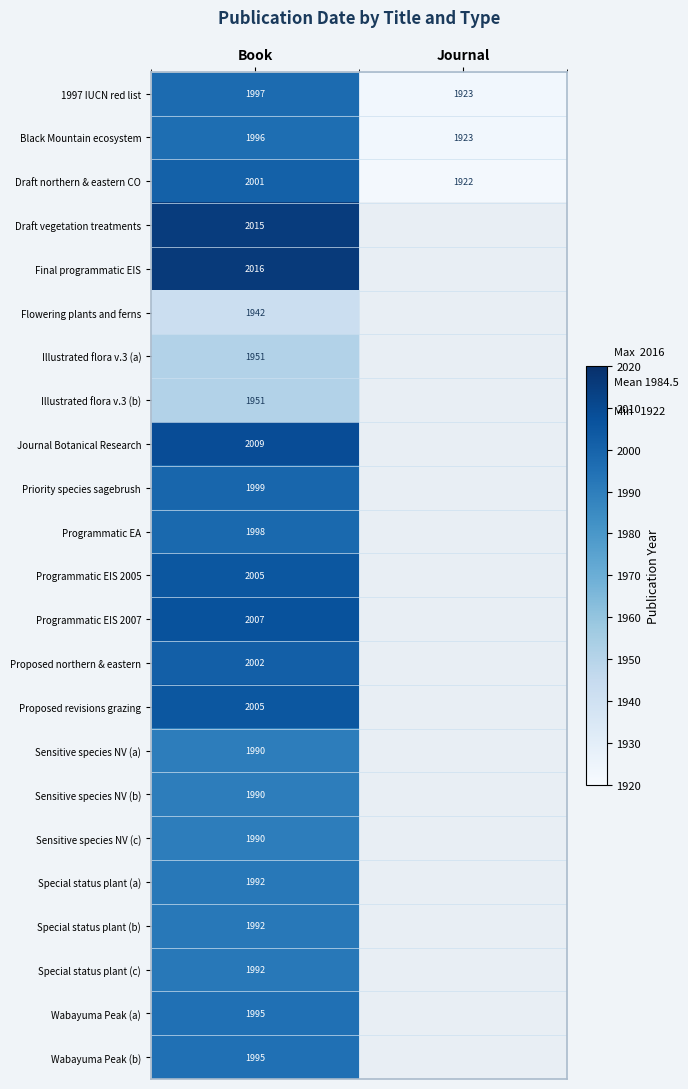

Is it true that Sensitive species NV (a) equals 3376 at Book?

False